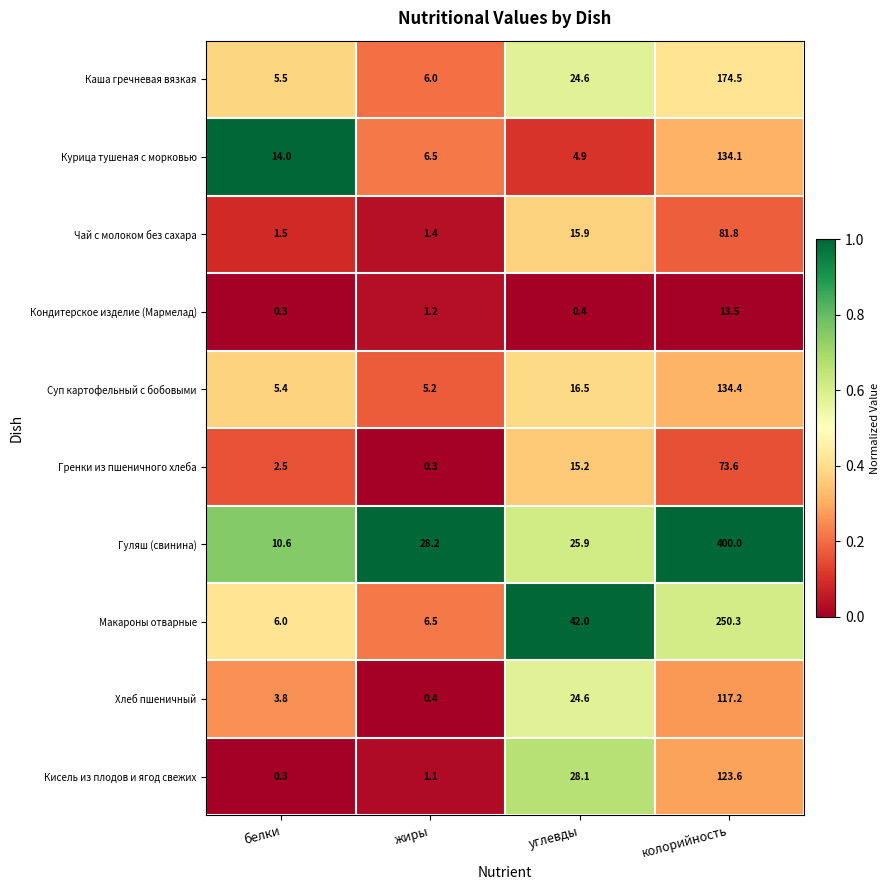

The Кондитерское изделие (Мармелад) series shows 7.3 at колорийность. True or false?

False